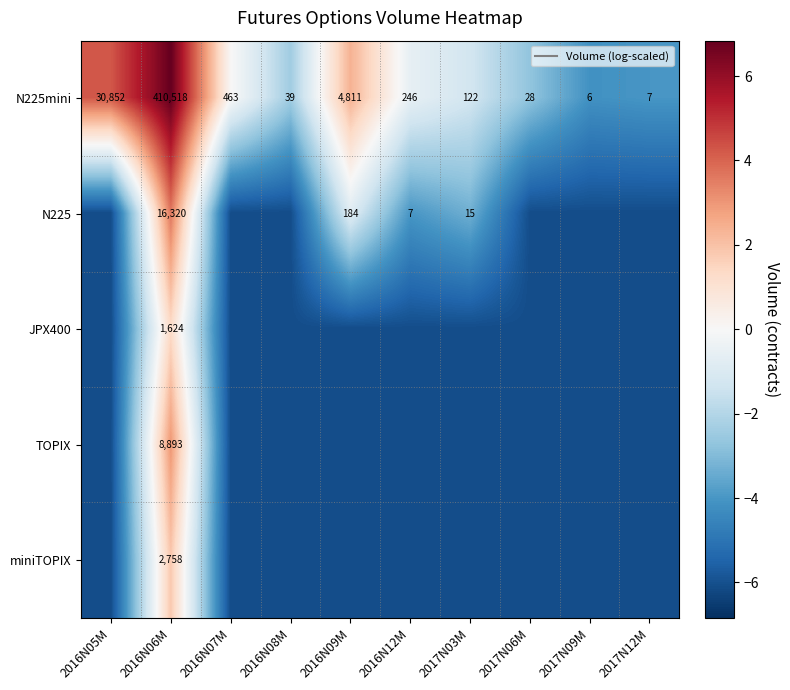

How many distinct data groups are displayed?

5